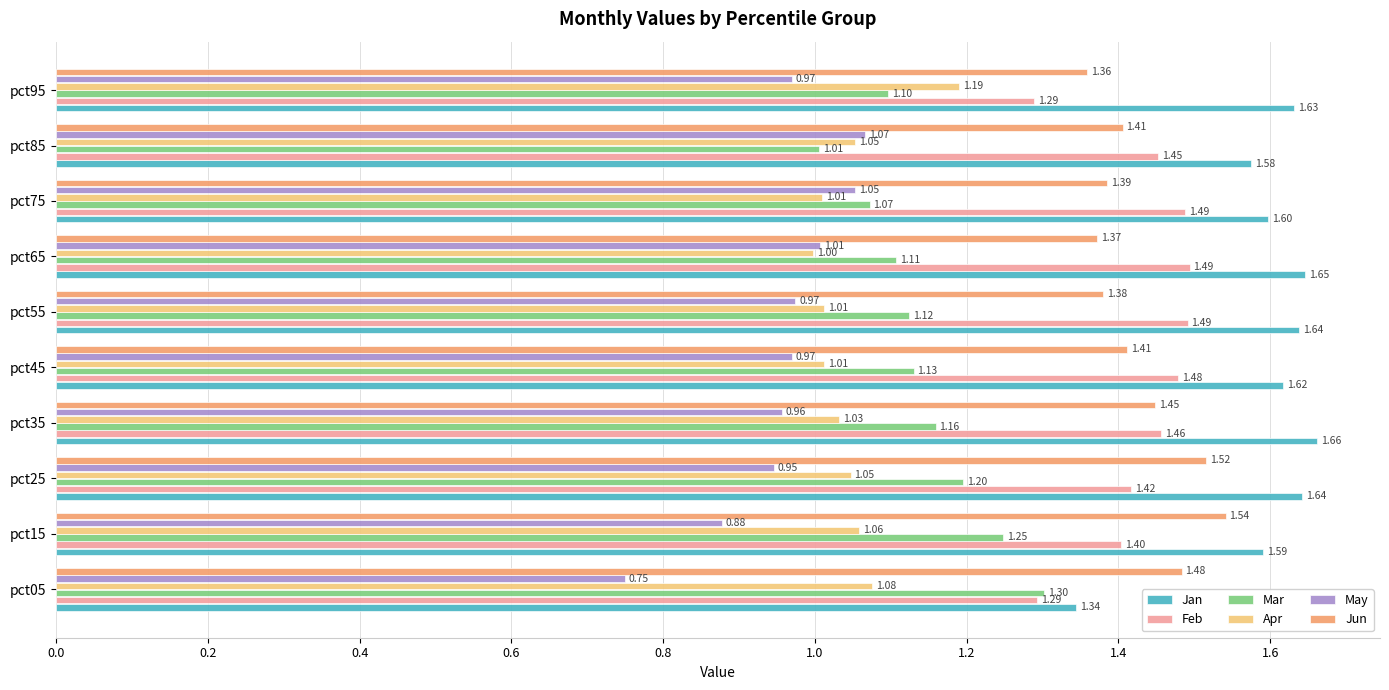

What is the sum of the Mar values at pct95 and pct45?

2.2